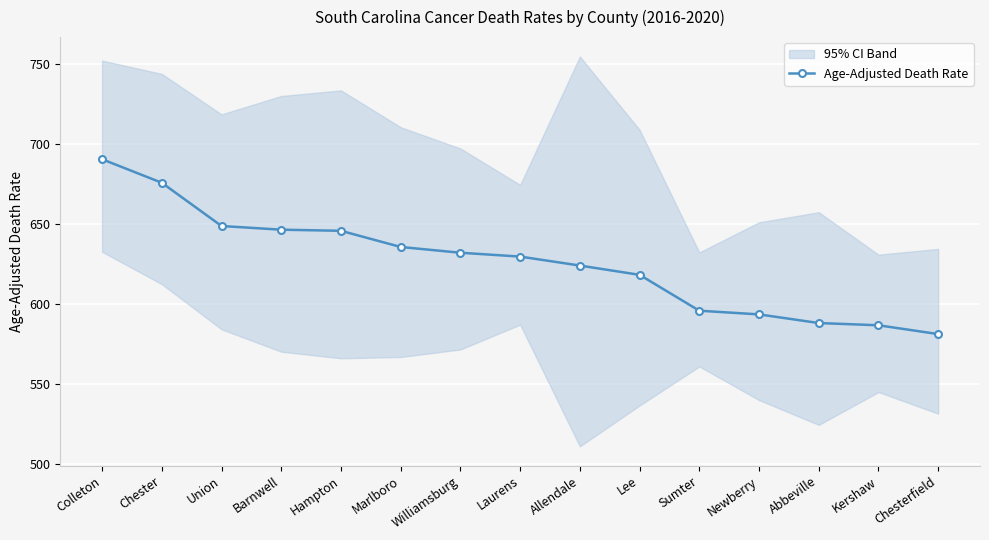

What position from the right is Union?

13